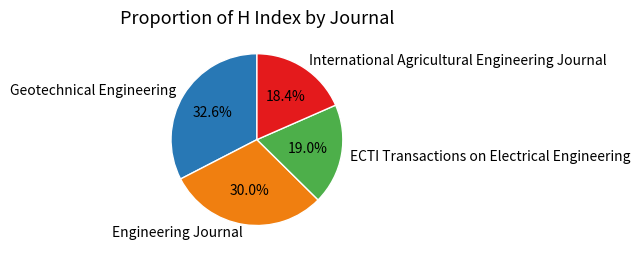

Is there any slice that represents more than half of the pie?

No